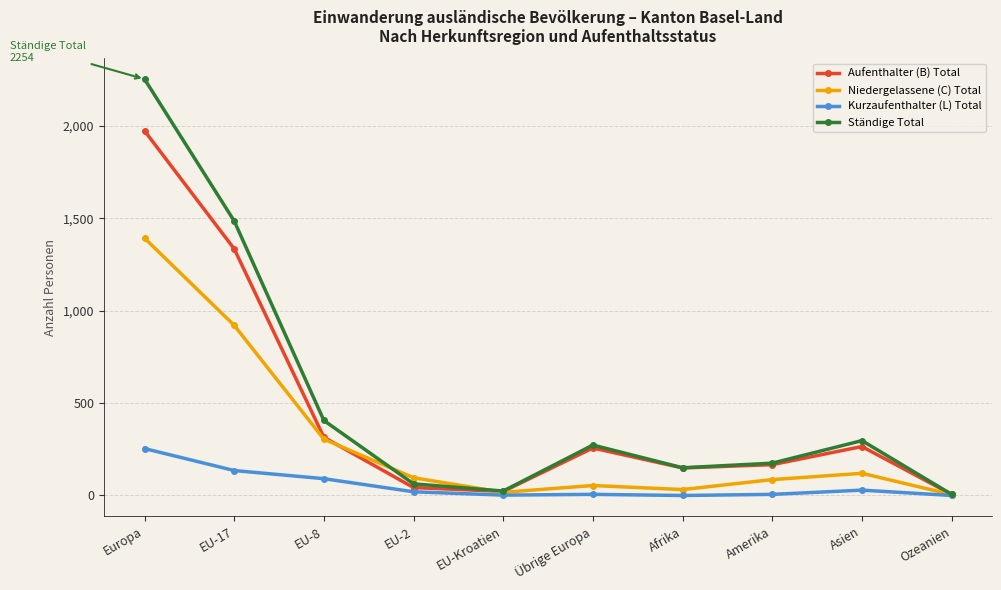

Where does the Kurzaufenthalter (L) Total series first go above 20?

Europa